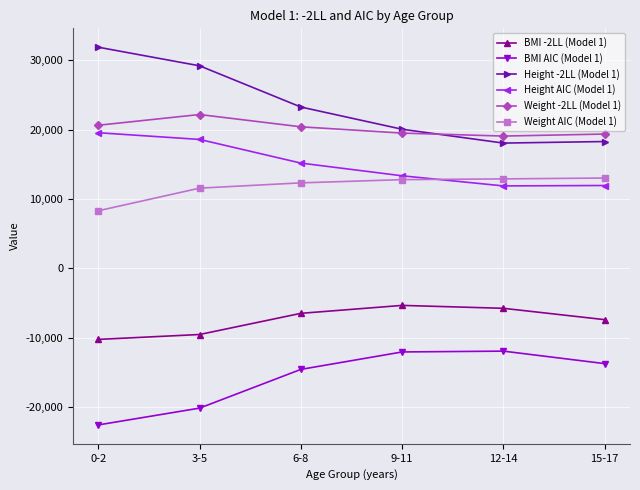

What is the difference between the highest and lowest values at 0-2?

54467.4